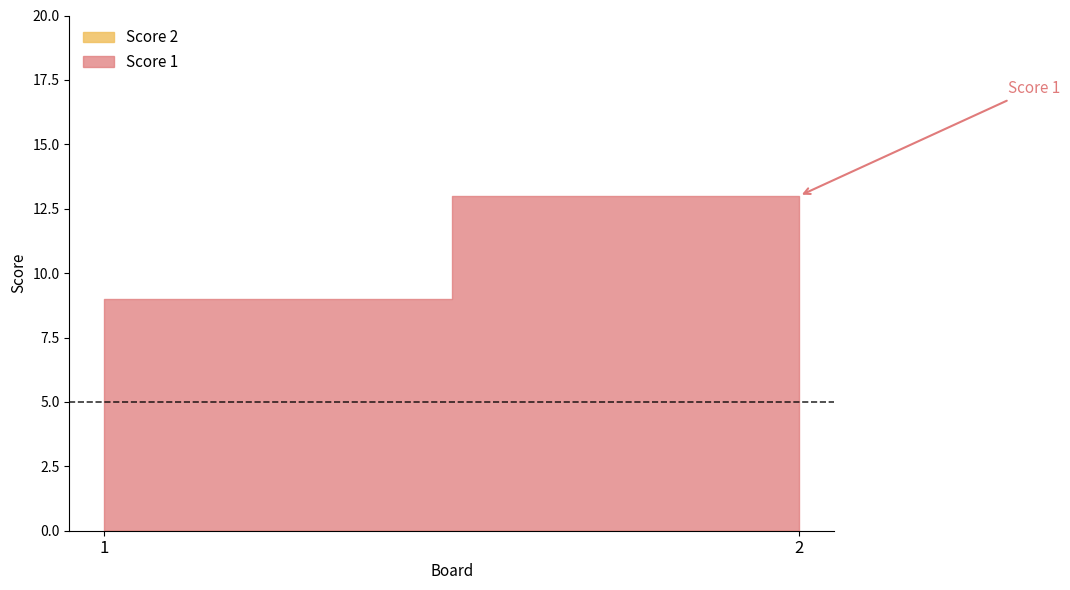

The value of Score 2 at 2 is 0. True or false?

True